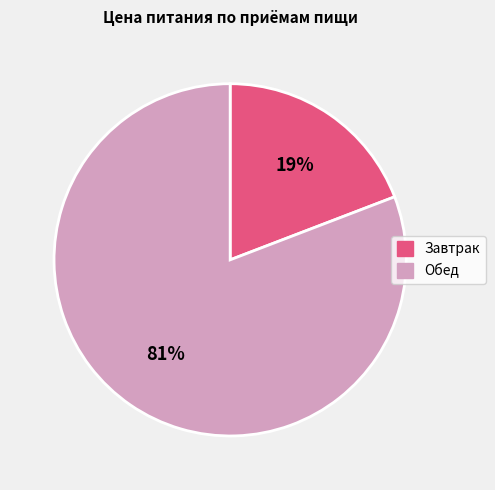

Is the sum of Обед and Завтрак greater than half?

Yes